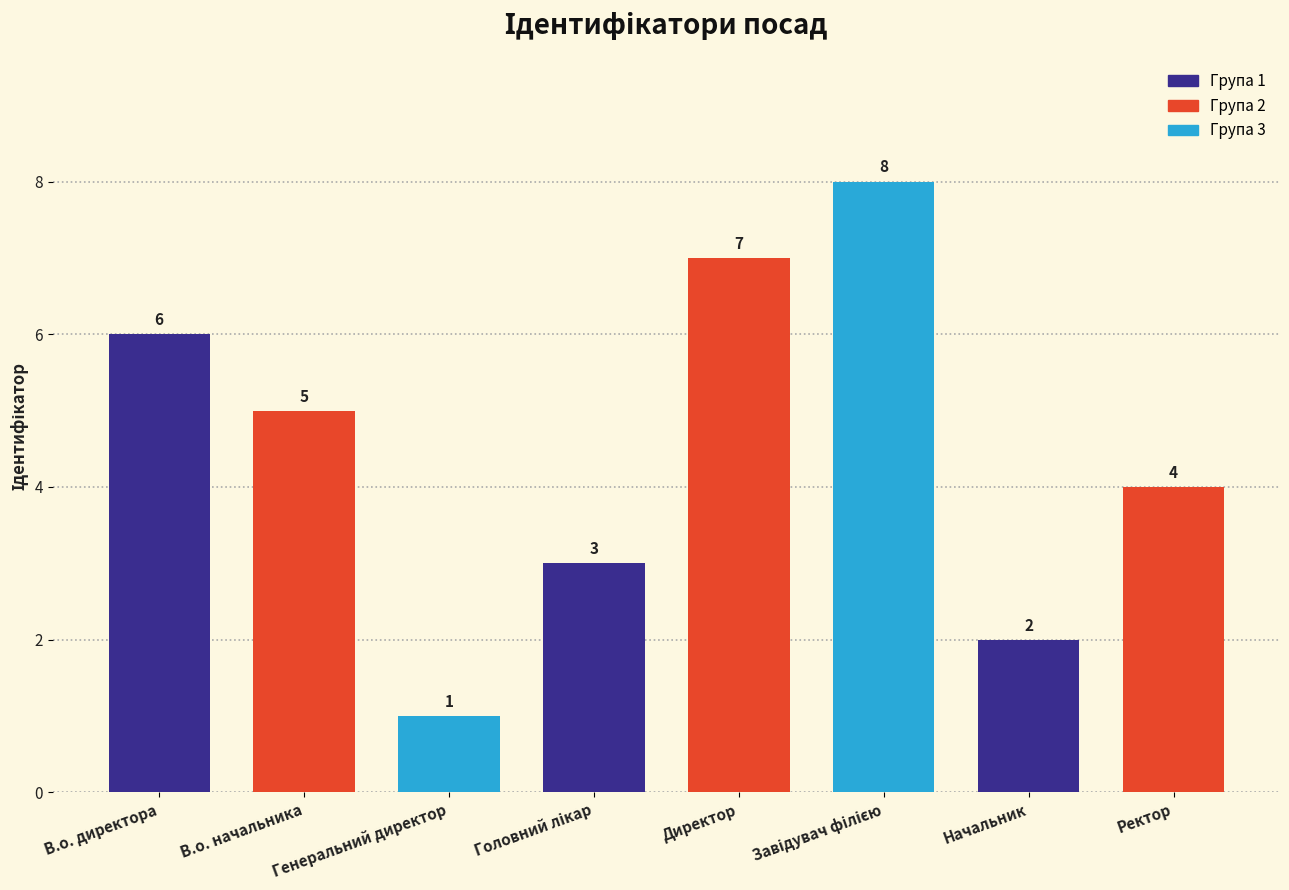

What is the difference between the maximum and minimum values?

7